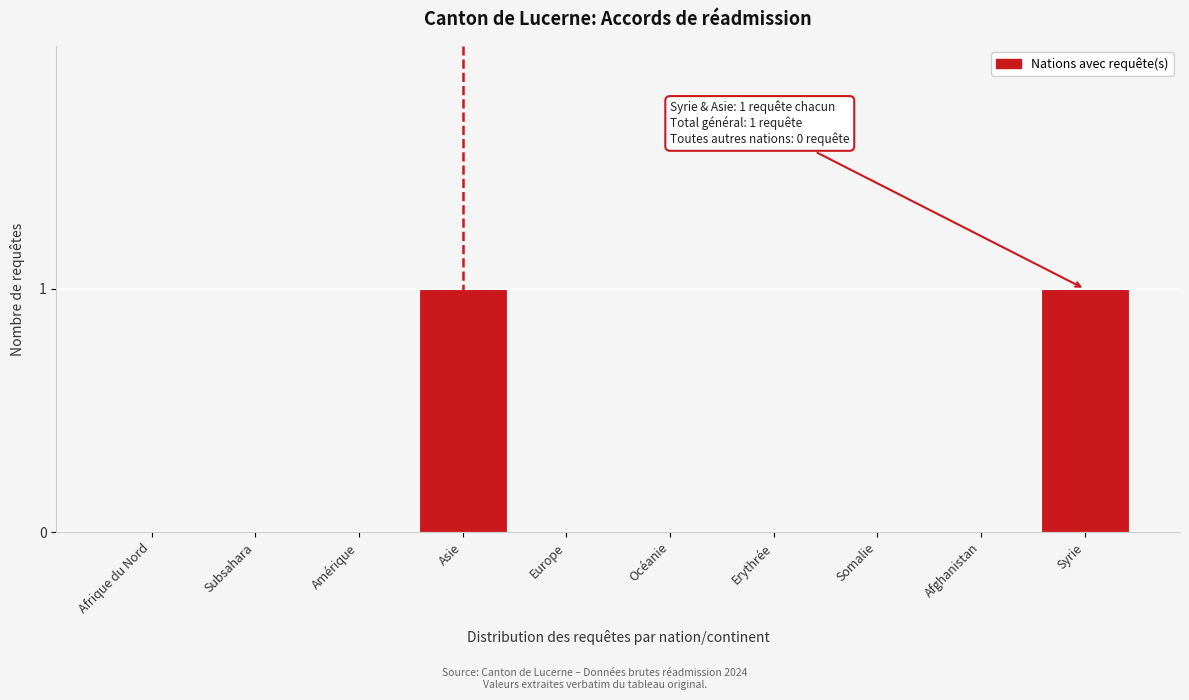

Reading right to left, what are all the values shown in this chart?

Syrie=1	Afghanistan=0	Somalie=0	Erythrée=0	Océanie=0	Europe=0	Asie=1	Amérique=0	Subsahara=0	Afrique du Nord=0